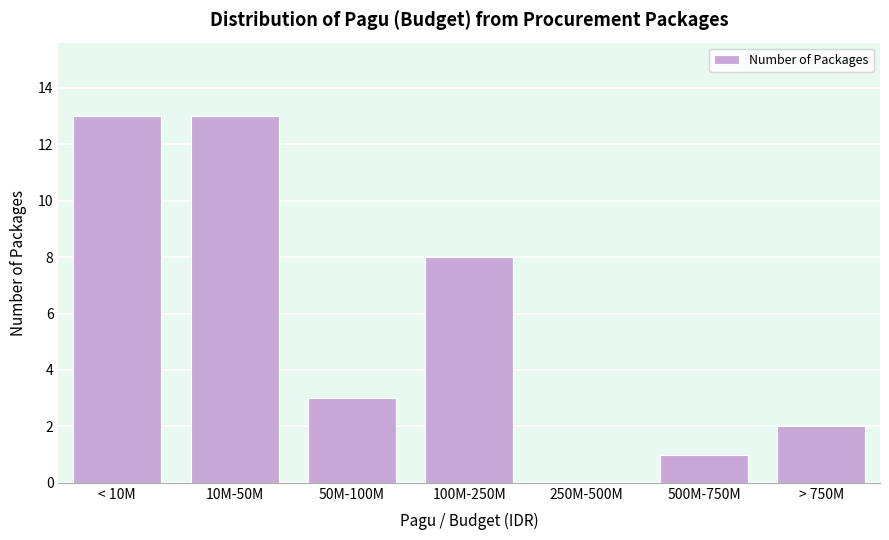

Reading left to right, list all the values displayed in this chart.

< 10M=13	10M-50M=13	50M-100M=3	100M-250M=8	250M-500M=0	500M-750M=1	> 750M=2